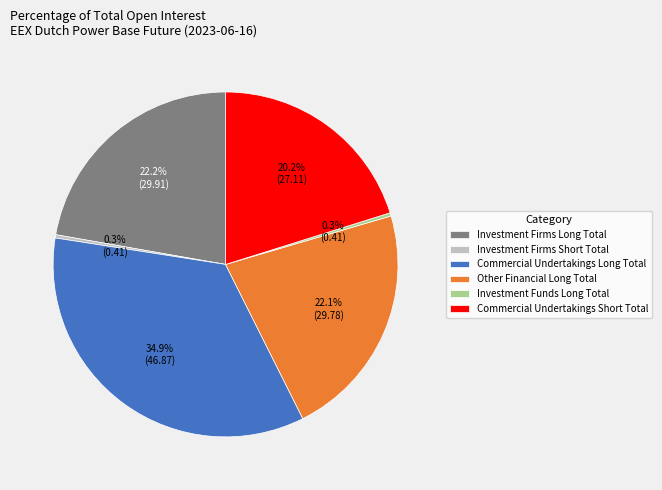

What is the largest slice in the pie chart?

Commercial Undertakings Long Total